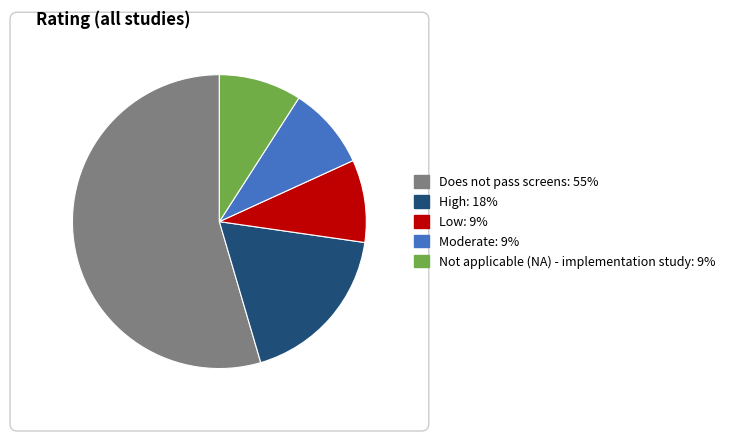

Which slice represents more than half of the pie?

Does not pass screens